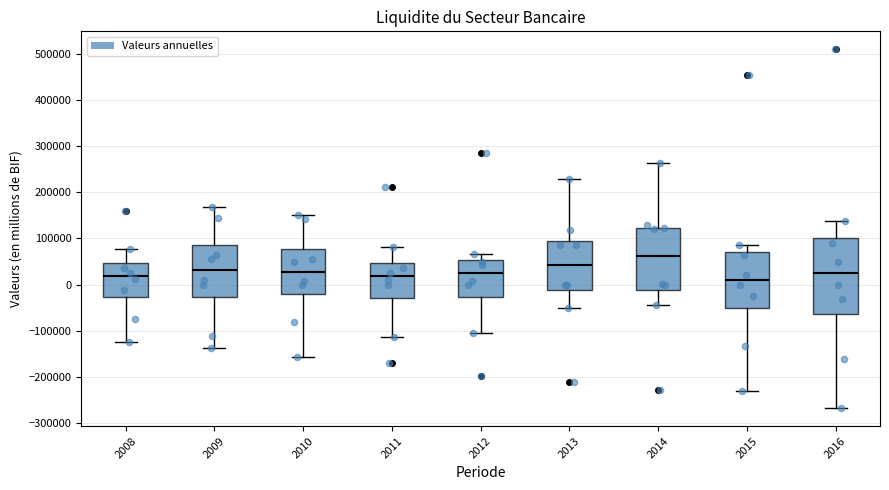

Which box is the tallest, from its lower edge to its upper edge?

2016